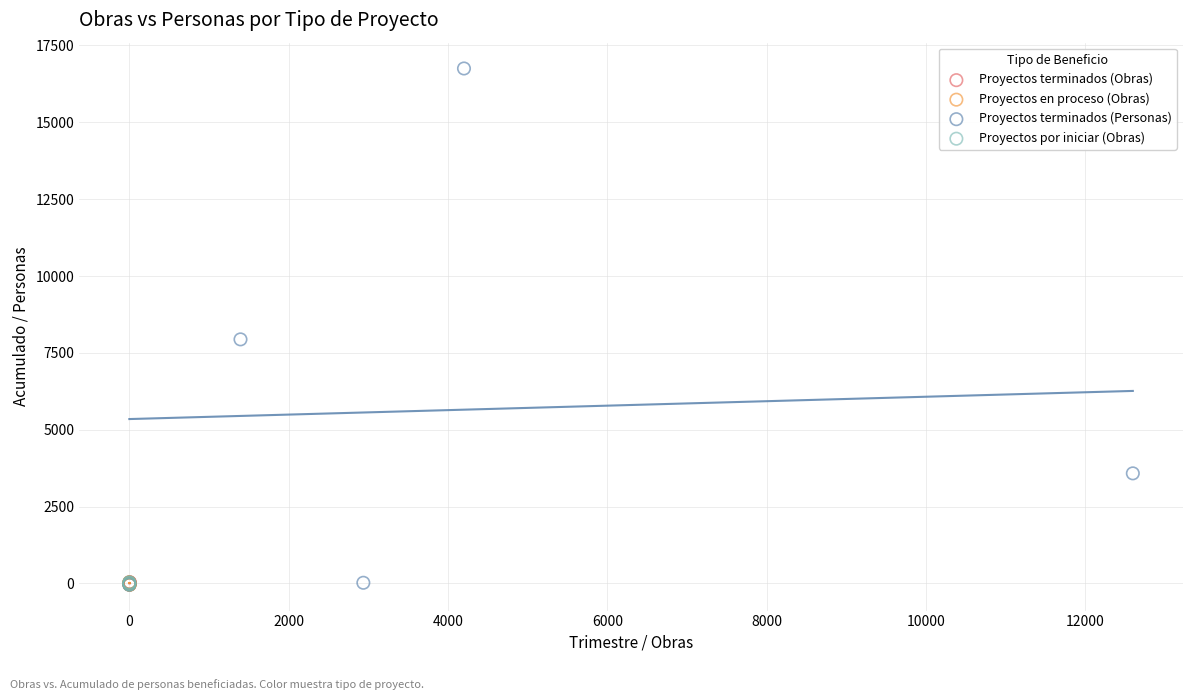

Which series reaches the maximum Y coordinate?

Proyectos terminados (Personas)